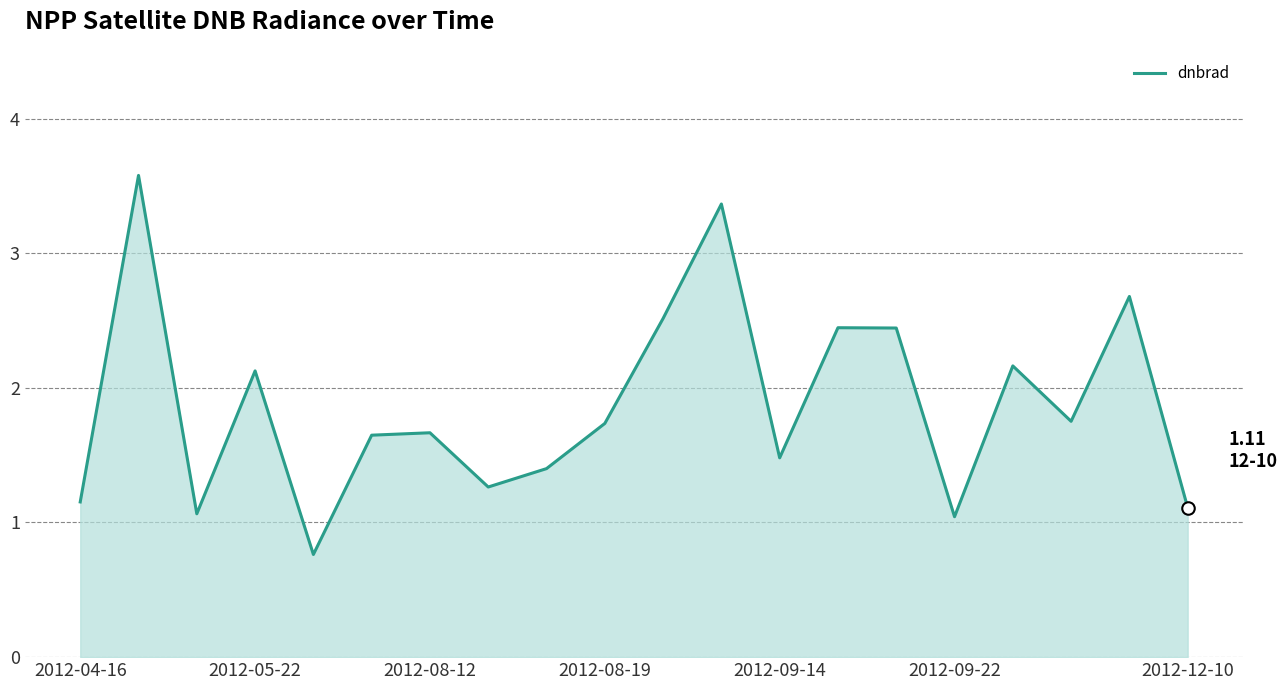

What is the smallest value displayed?

0.8